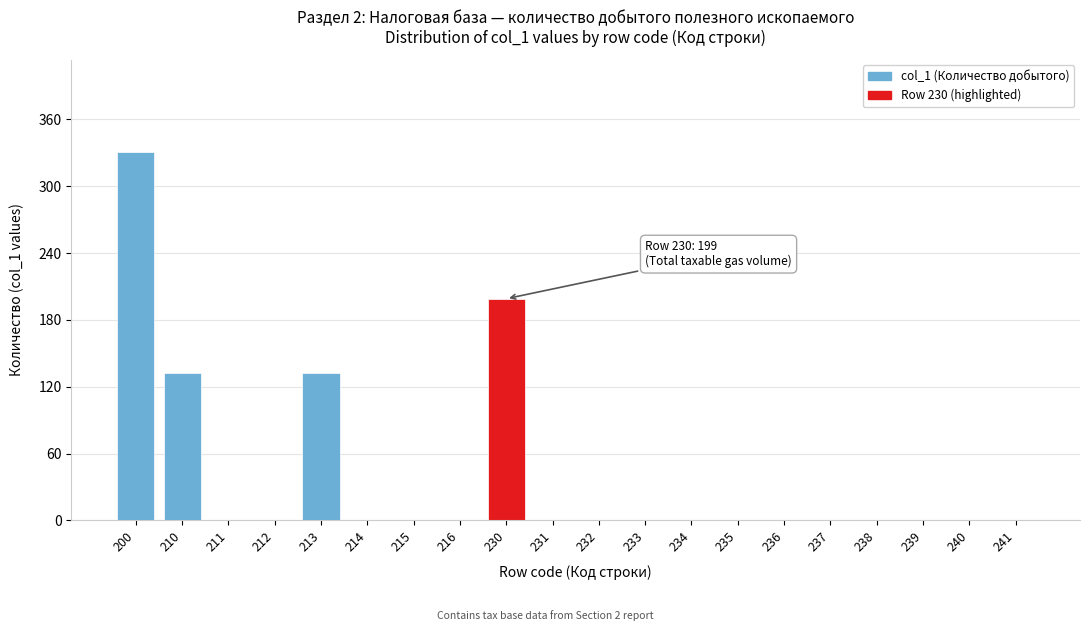

Reading left to right, what are all the values shown in this chart?

200=331	210=132	211=0	212=0	213=132	214=0	215=0	216=0	230=199	231=0	232=0	233=0	234=0	235=0	236=0	237=0	238=0	239=0	240=0	241=0